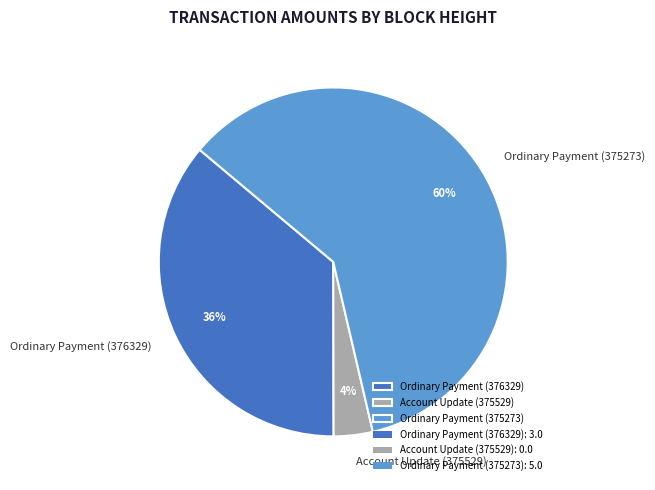

Which category accounts for the majority?

Ordinary Payment (375273)